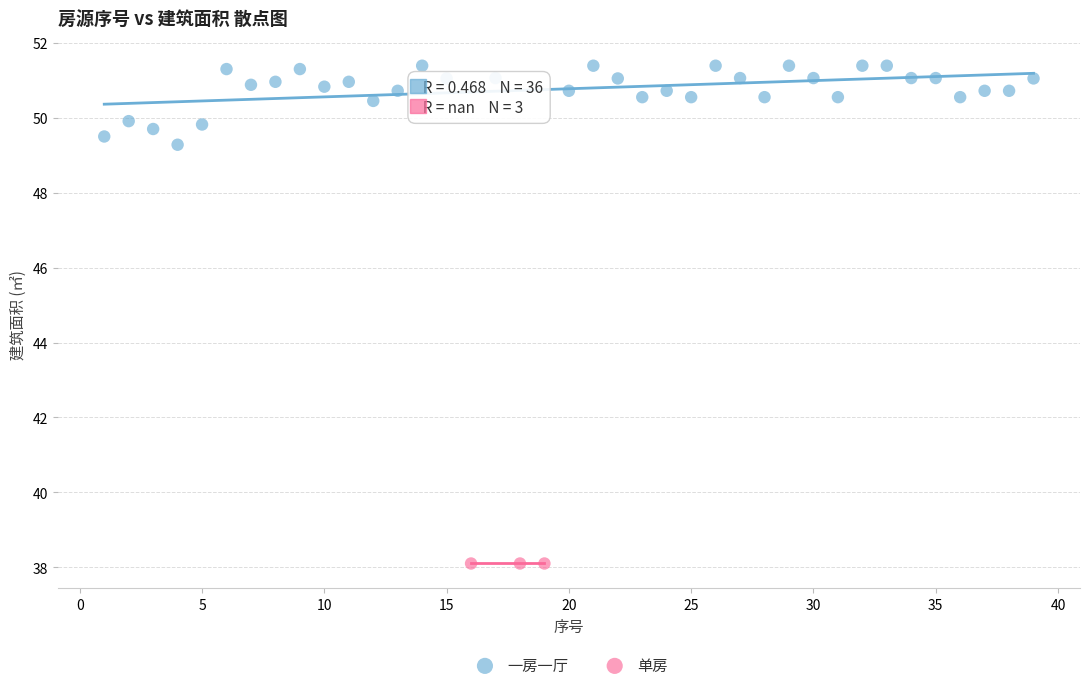

Which series reaches the minimum Y coordinate?

单房